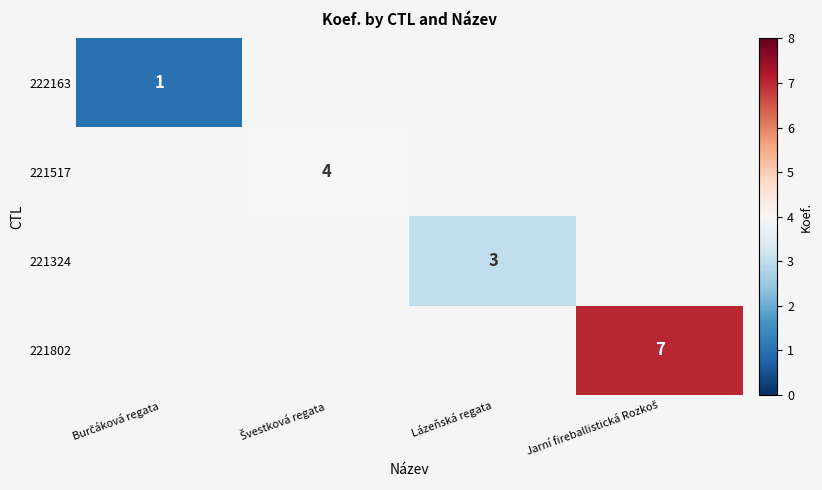

Which category has the lowest value across all series?

Burčáková regata